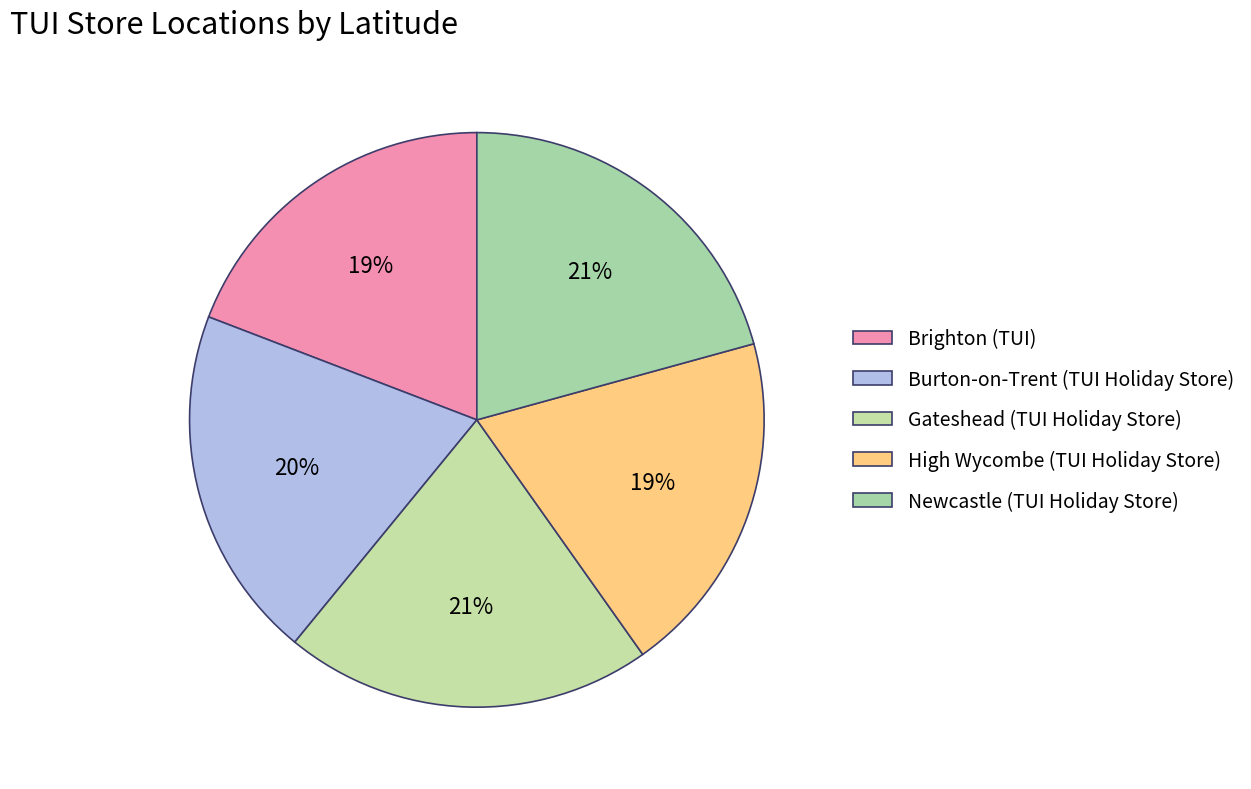

How many segments does this pie chart have?

5